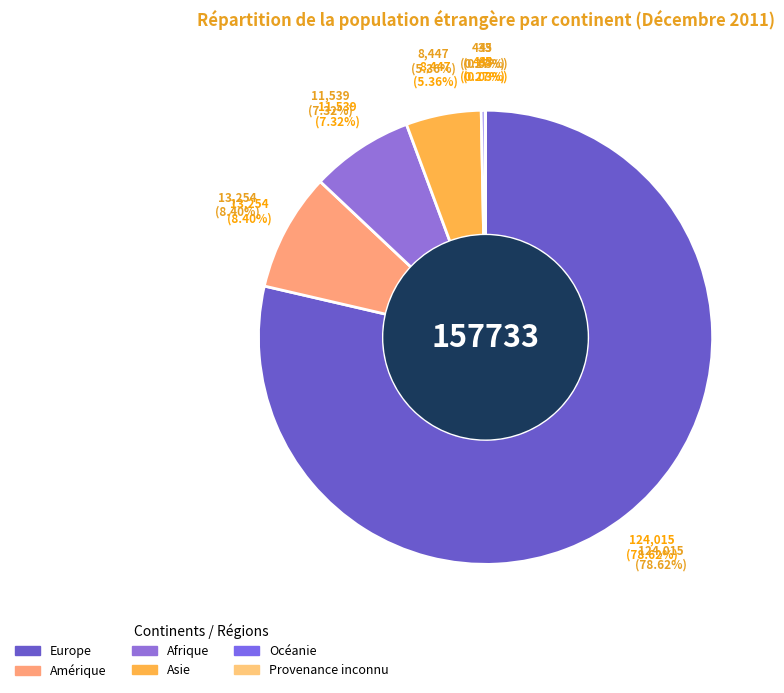

What percentage is NOT represented by Afrique?

92.7%